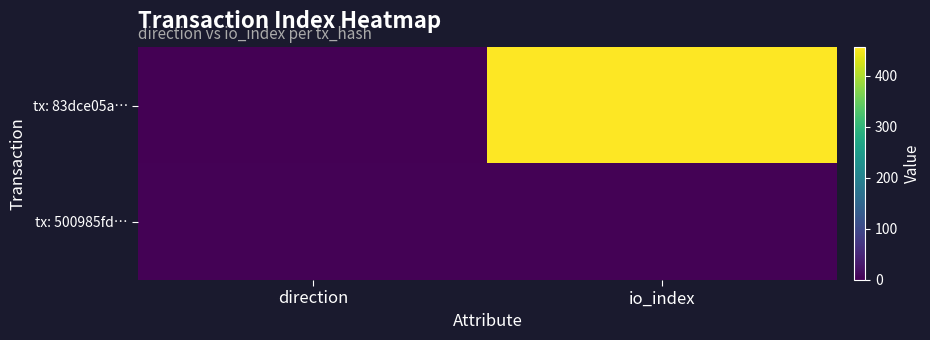

Reading right to left, list all the values displayed in this chart.

tx: 83dce05a…: io_index=456	direction=-1
tx: 500985fd…: io_index=2	direction=1